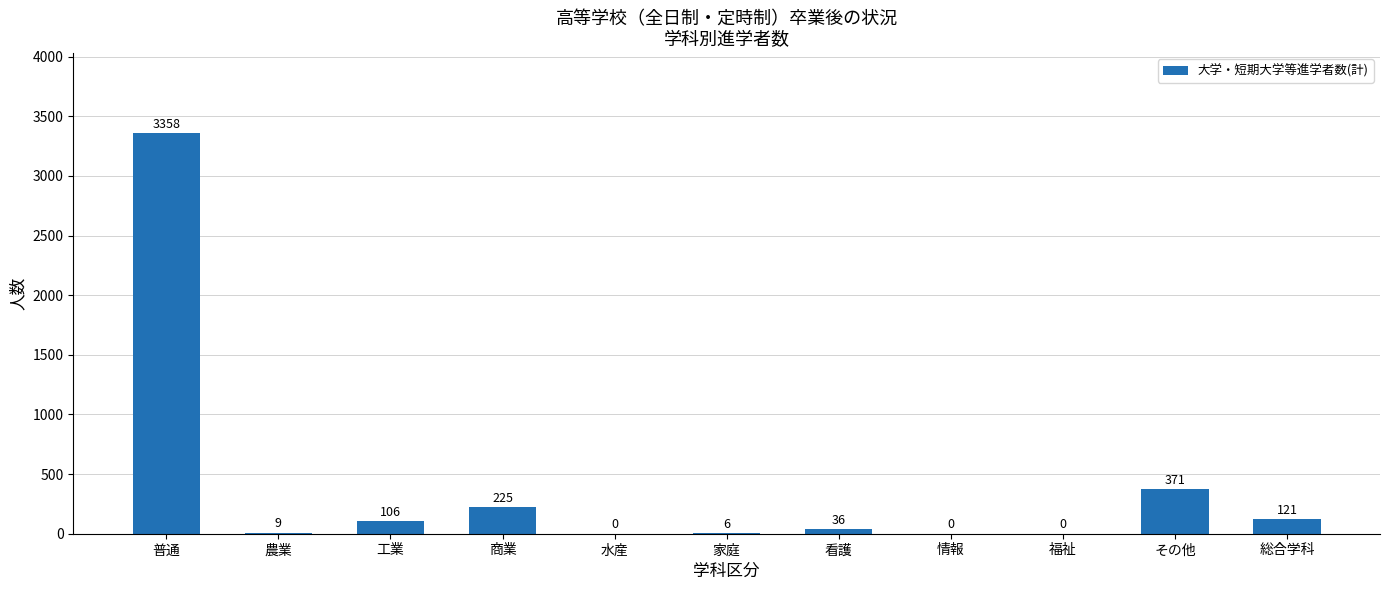

What is the sum of all values?

4232